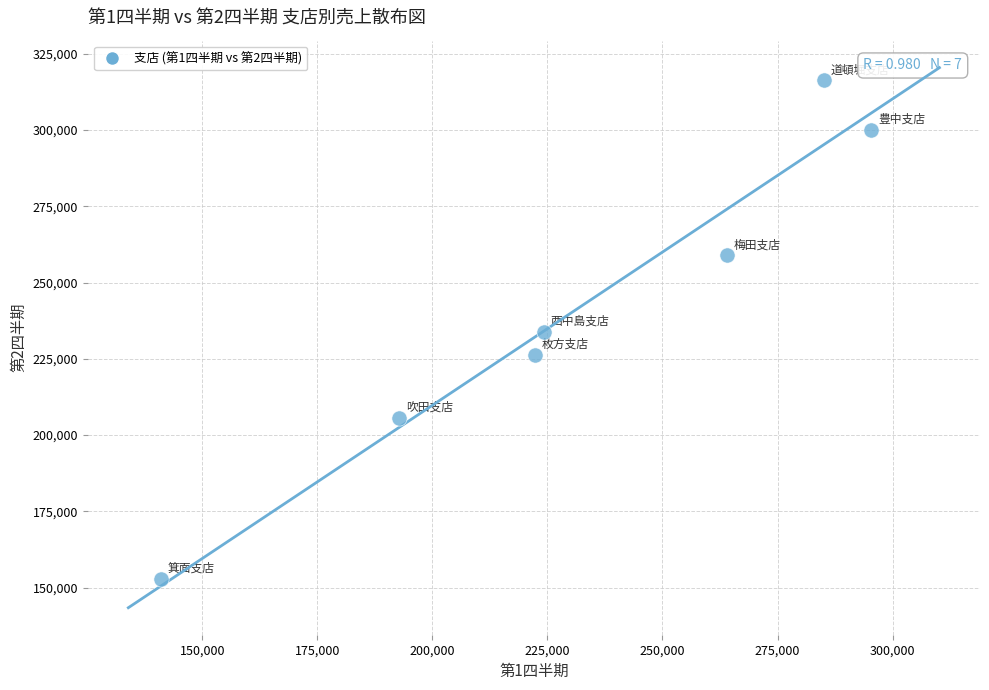

What is the average Y value?

242014